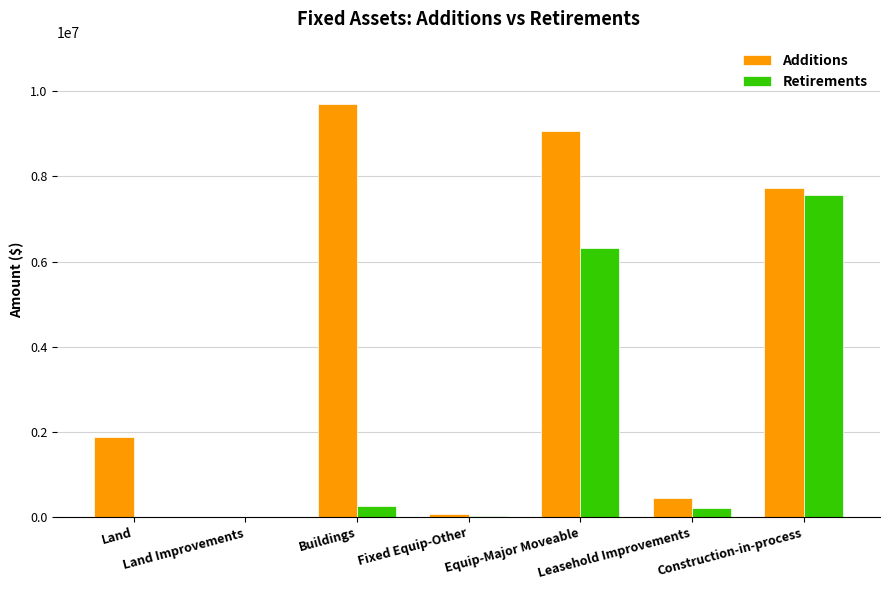

The Additions series shows 9074604.0 at Equip-Major Moveable. True or false?

True